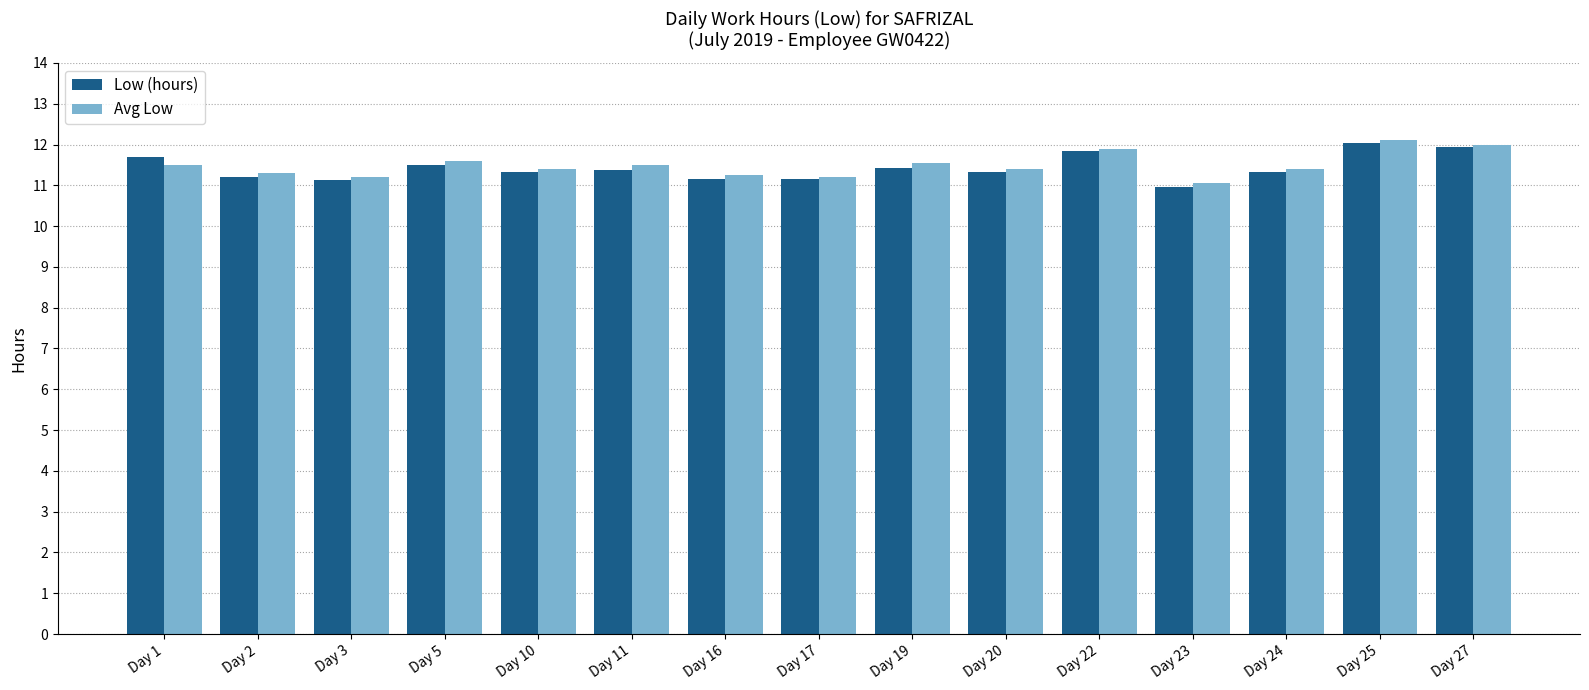

How many bars are there in each group?

2